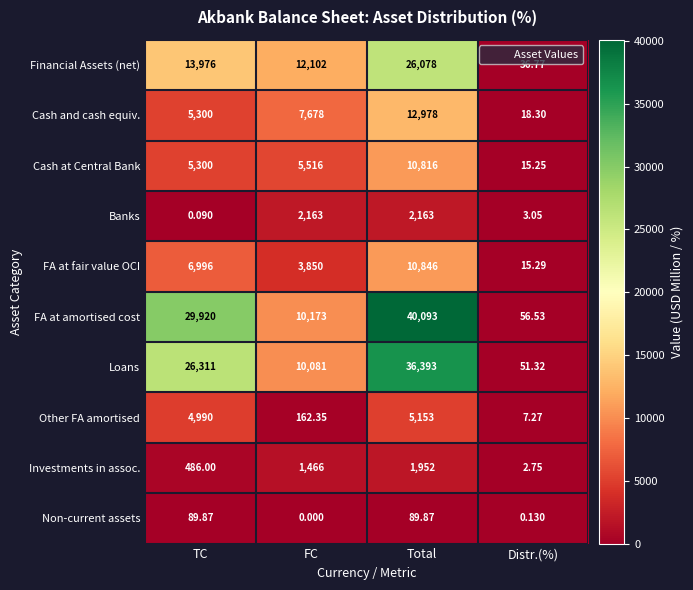

Rank the series by their maximum value, from lowest to highest.

Non-current assets, Investments in assoc., Banks, Other FA amortised, Cash at Central Bank, FA at fair value OCI, Cash and cash equiv., Financial Assets (net), Loans, FA at amortised cost